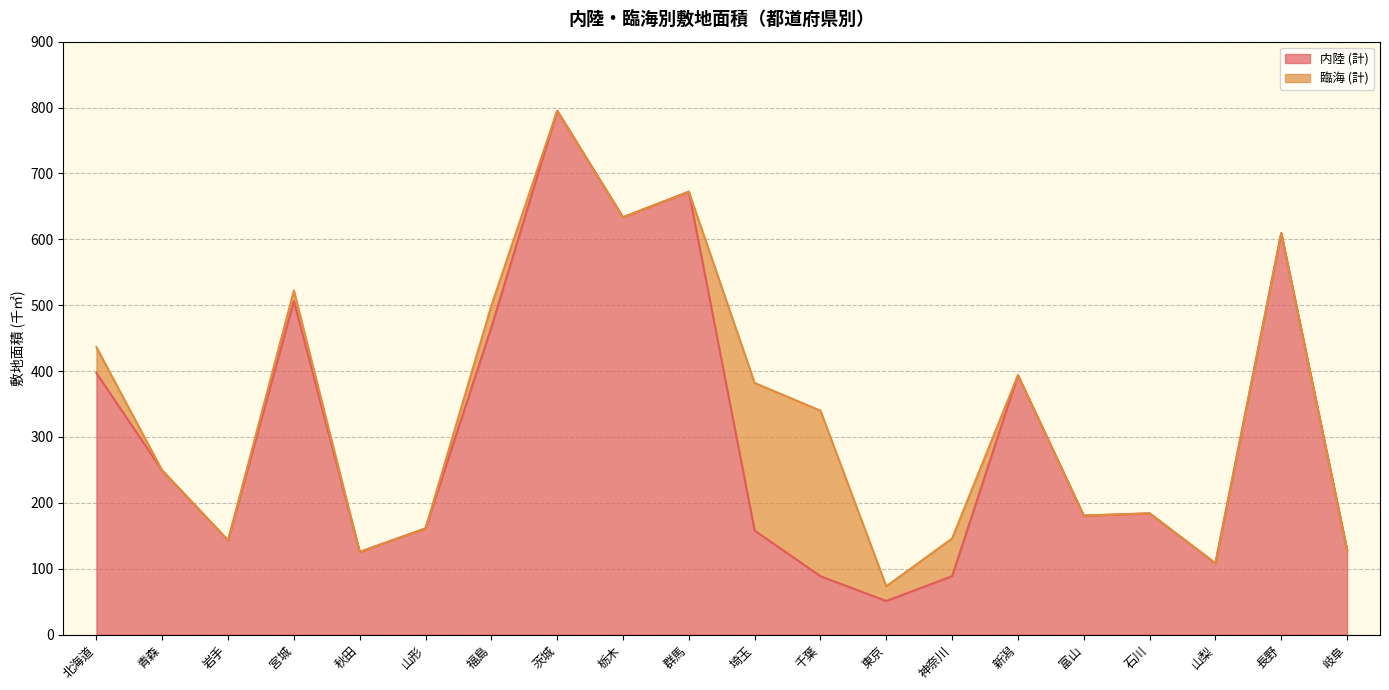

Does the chart display data point markers on the line(s)?

No